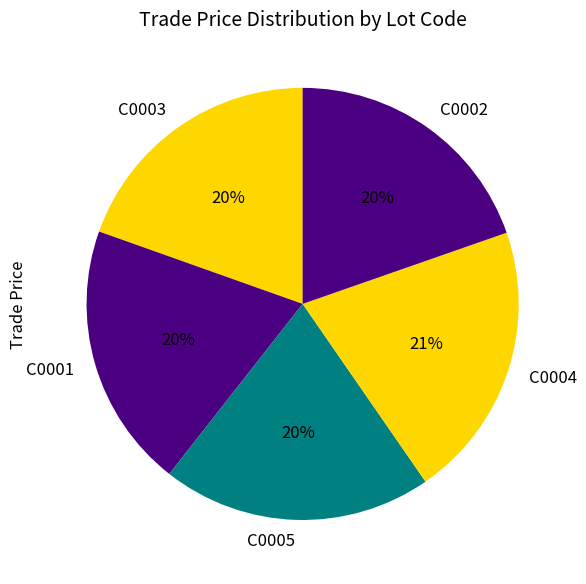

What is the ratio of the value at C0005 to the value at C0001?

1.0